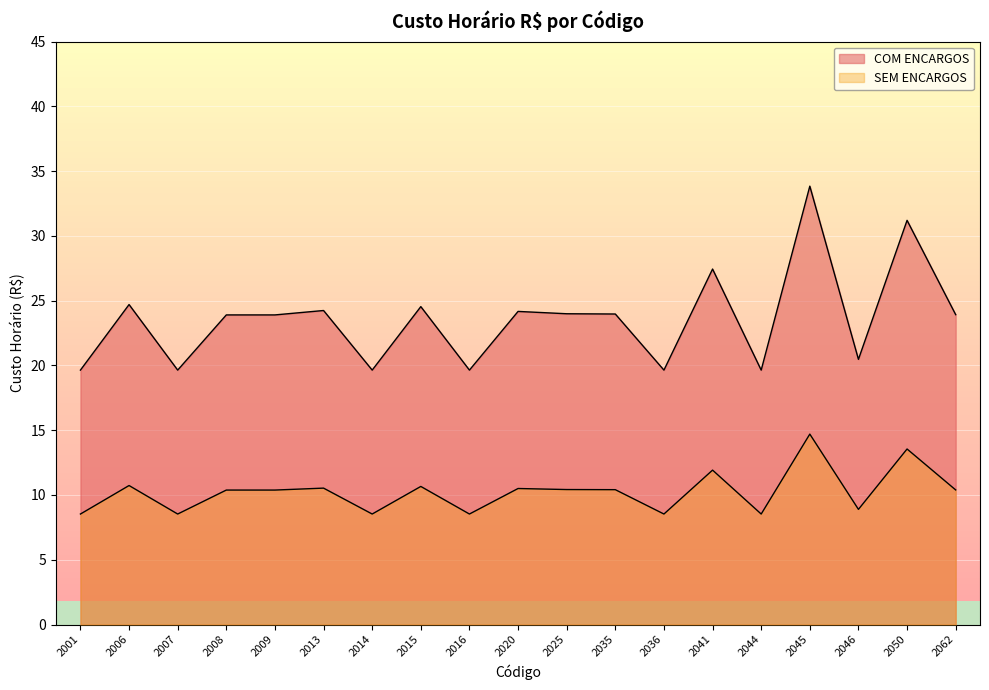

Is it true that COM ENCARGOS equals 23.9 at 2009?

True